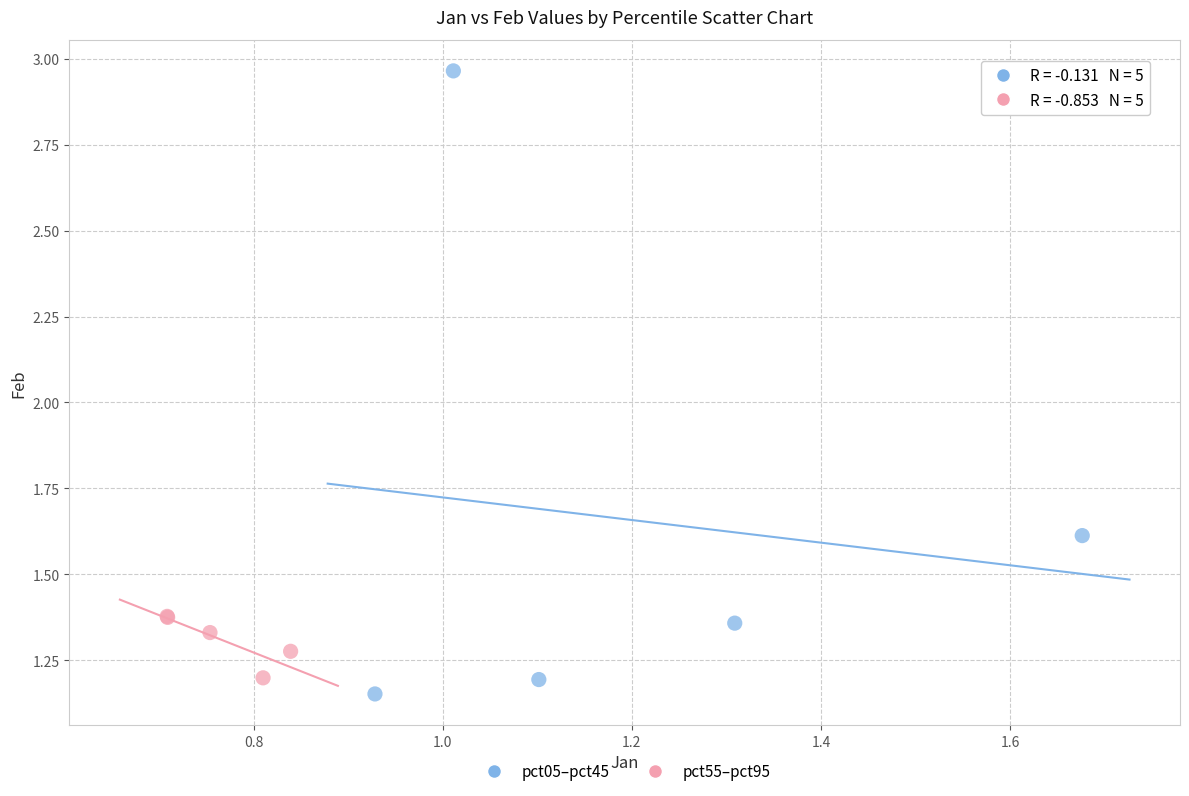

Which series reaches the maximum Y coordinate?

pct05–pct45